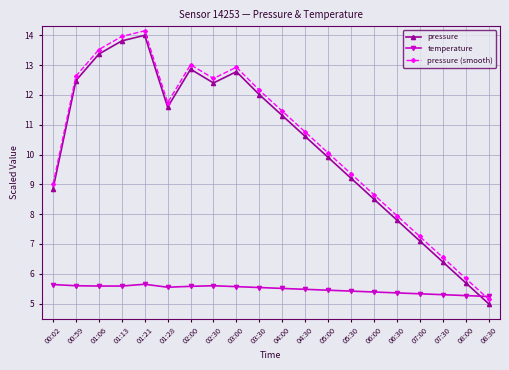

What is the difference between the second highest and second lowest values in the temperature series?

0.4